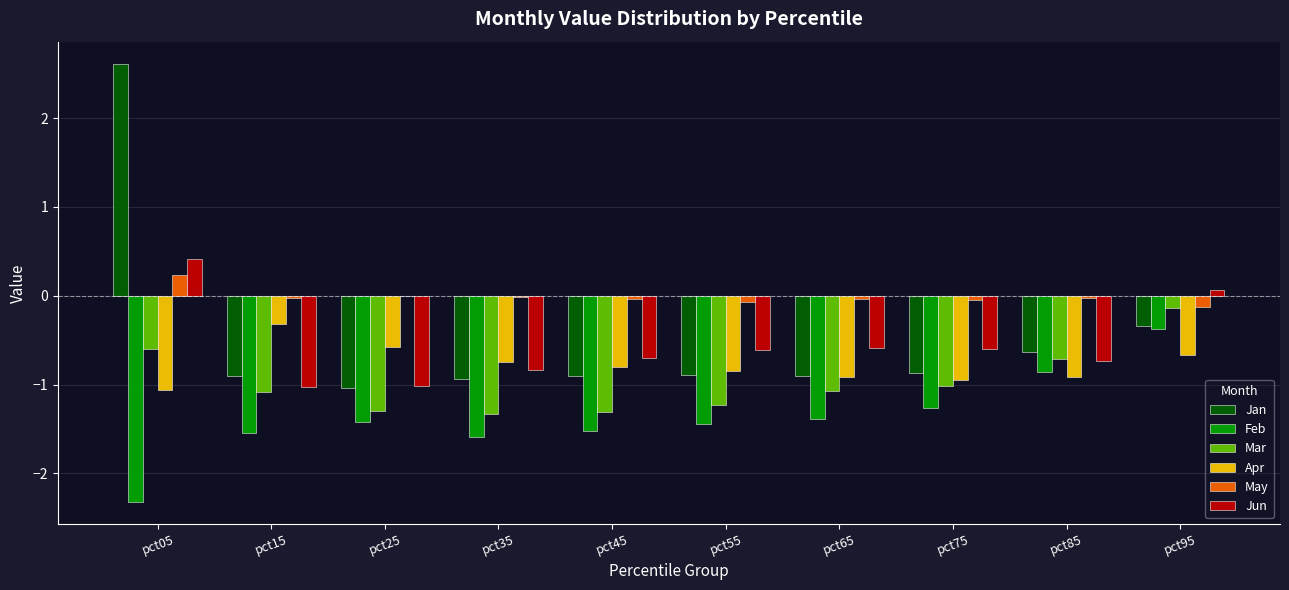

At which label is Apr closest to 0?

pct15